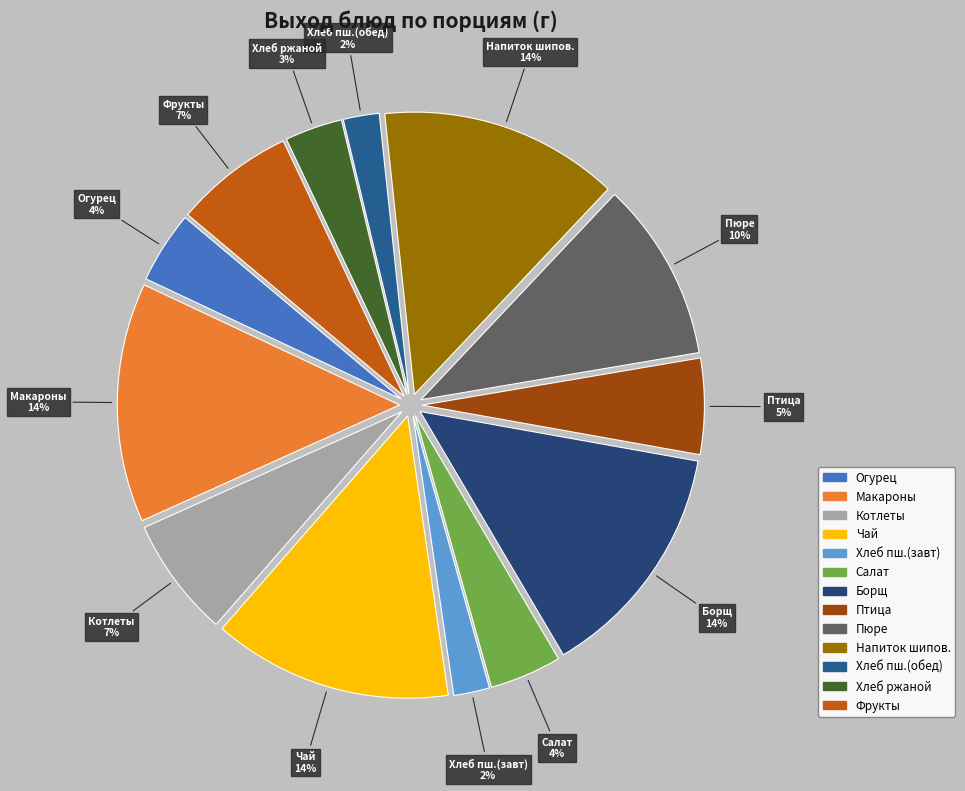

To the nearest percent, what is the average slice percentage?

8%